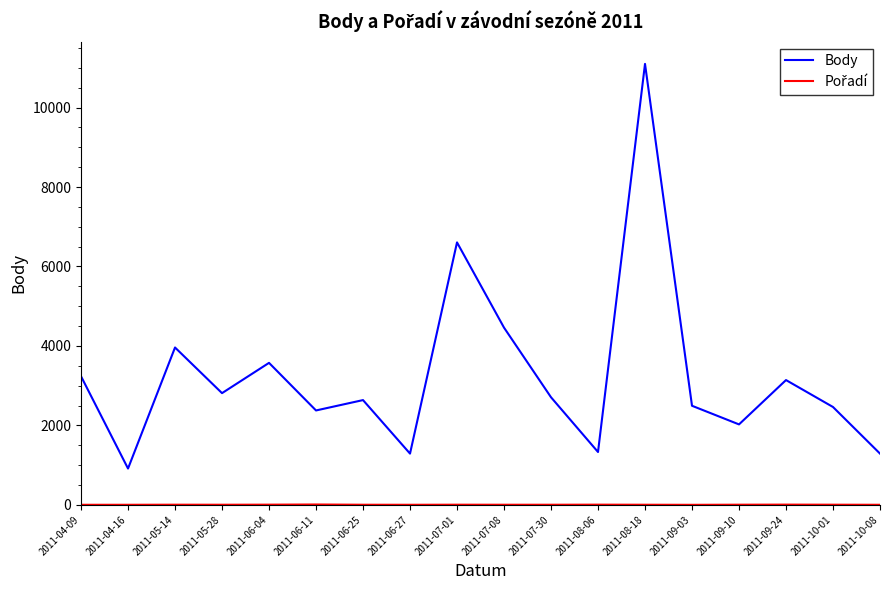

Count the number of data series in this chart.

2